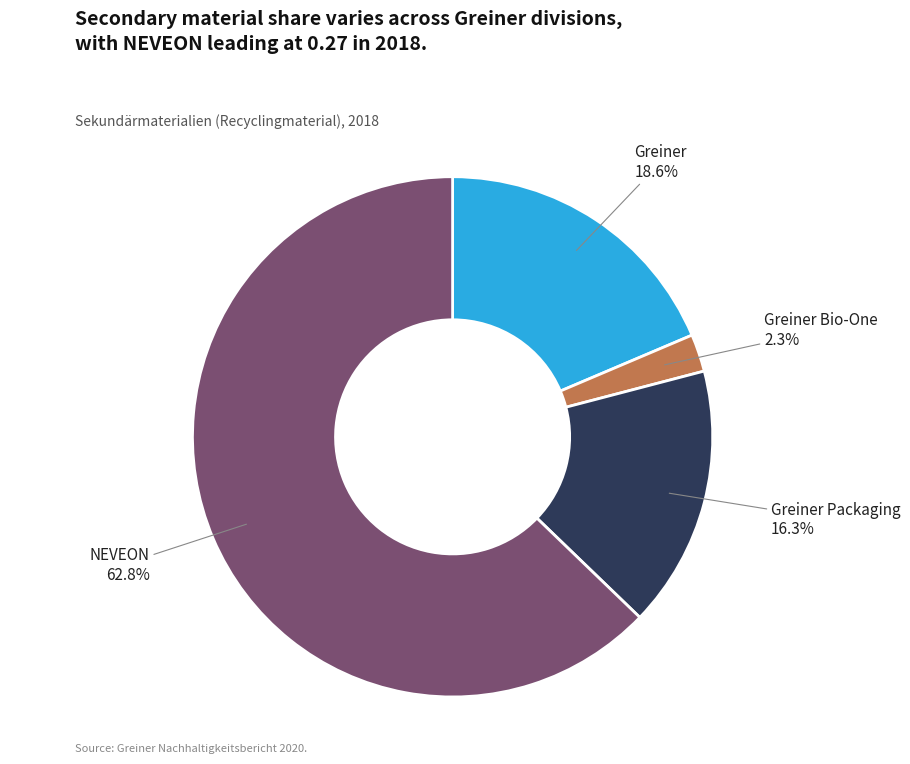

How many slices are in this pie chart?

4